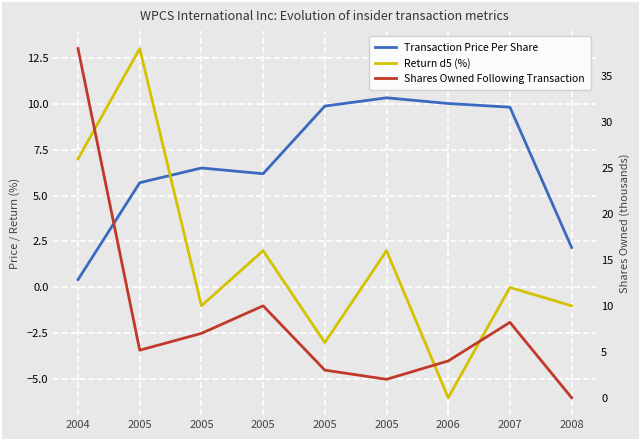

At 2006, list the series in order from smallest to largest.

Return d5 (%), Shares Owned Following Transaction, Transaction Price Per Share